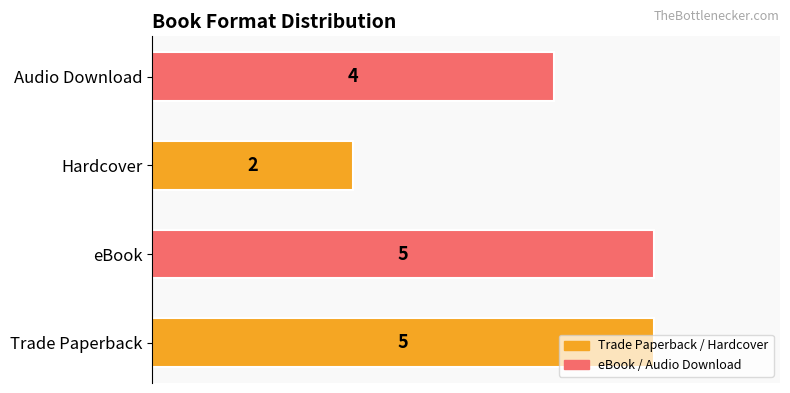

What is the sum of all values?

16